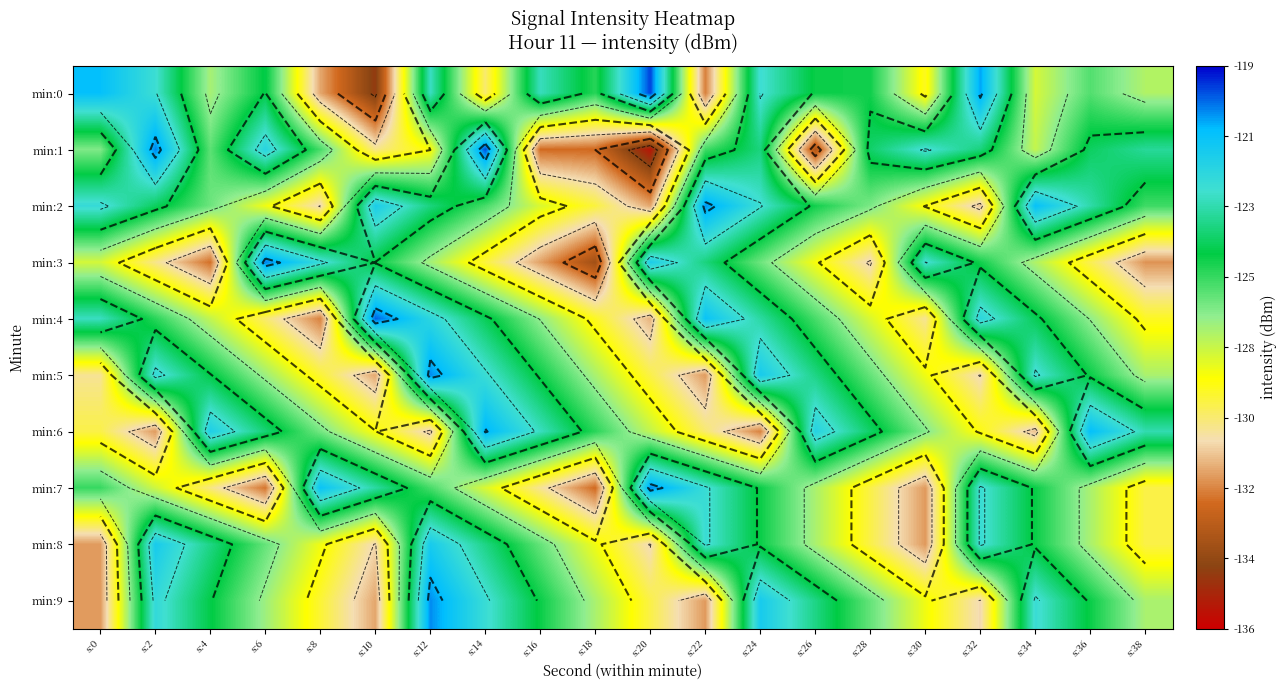

Is the value of min:6 at s:22 greater than the value of min:1 at s:24?

No